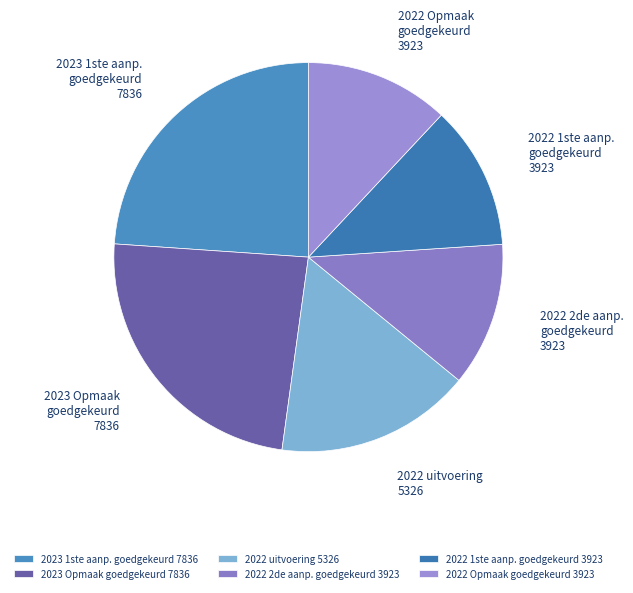

The 2022 1ste aanp. goedgekeurd 3923 slice represents 21% of the pie. True or false?

False